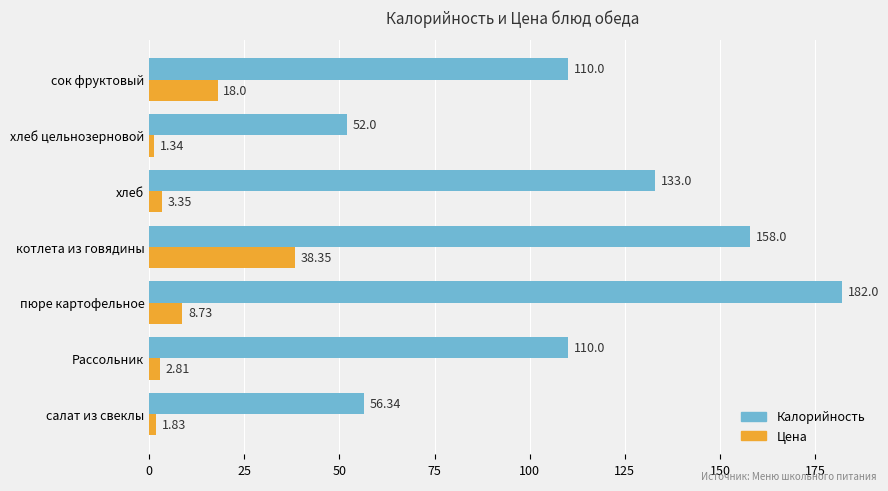

At which label does Калорийность reach its peak?

пюре картофельное